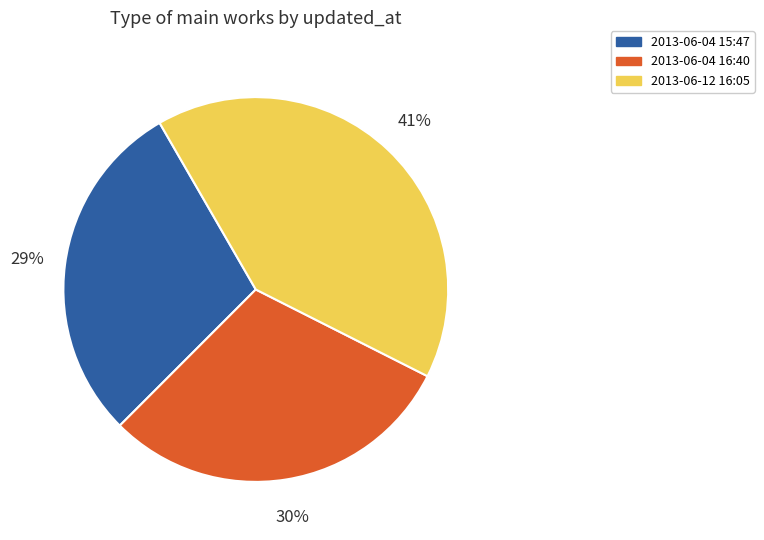

Combined, do 2013-06-12 16:05 and 2013-06-04 16:40 account for over 50%?

Yes